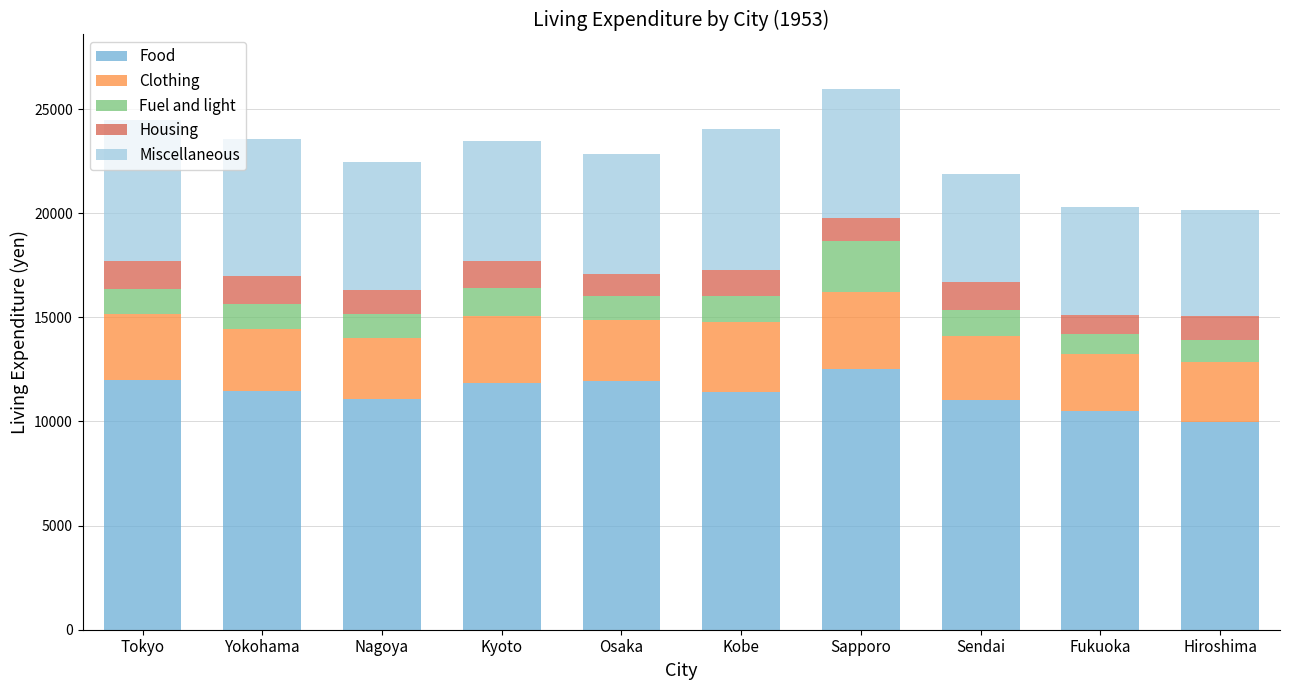

Does the chart contain any negative values?

No